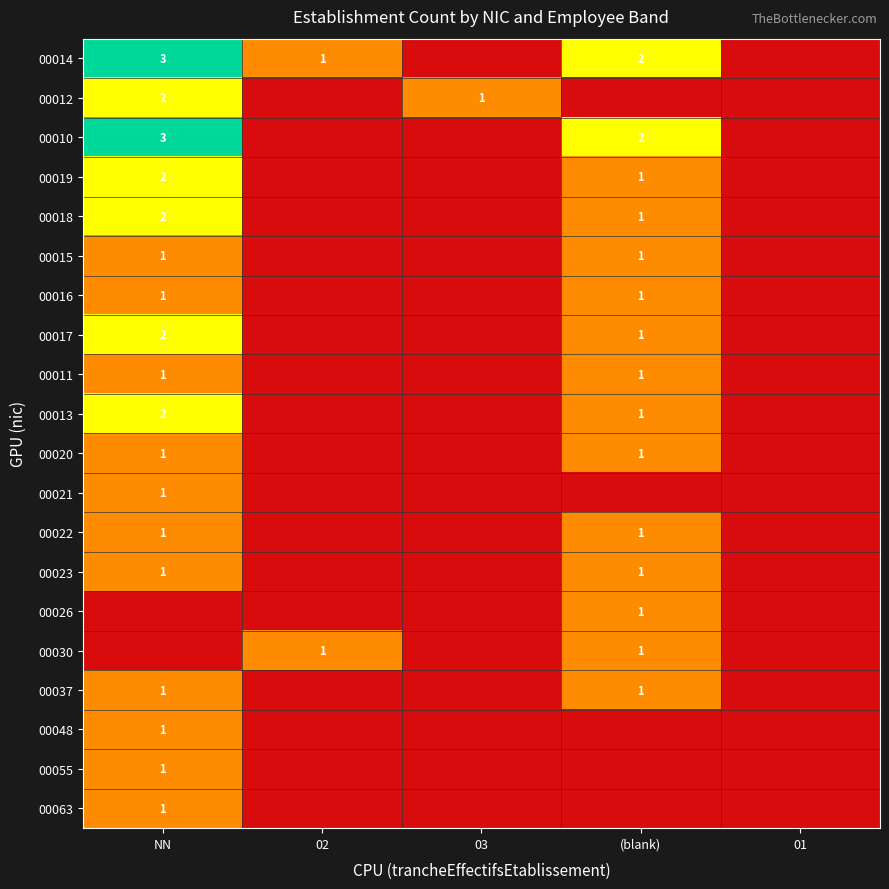

True or false: 00018 has a value of 1 at (blank).

True